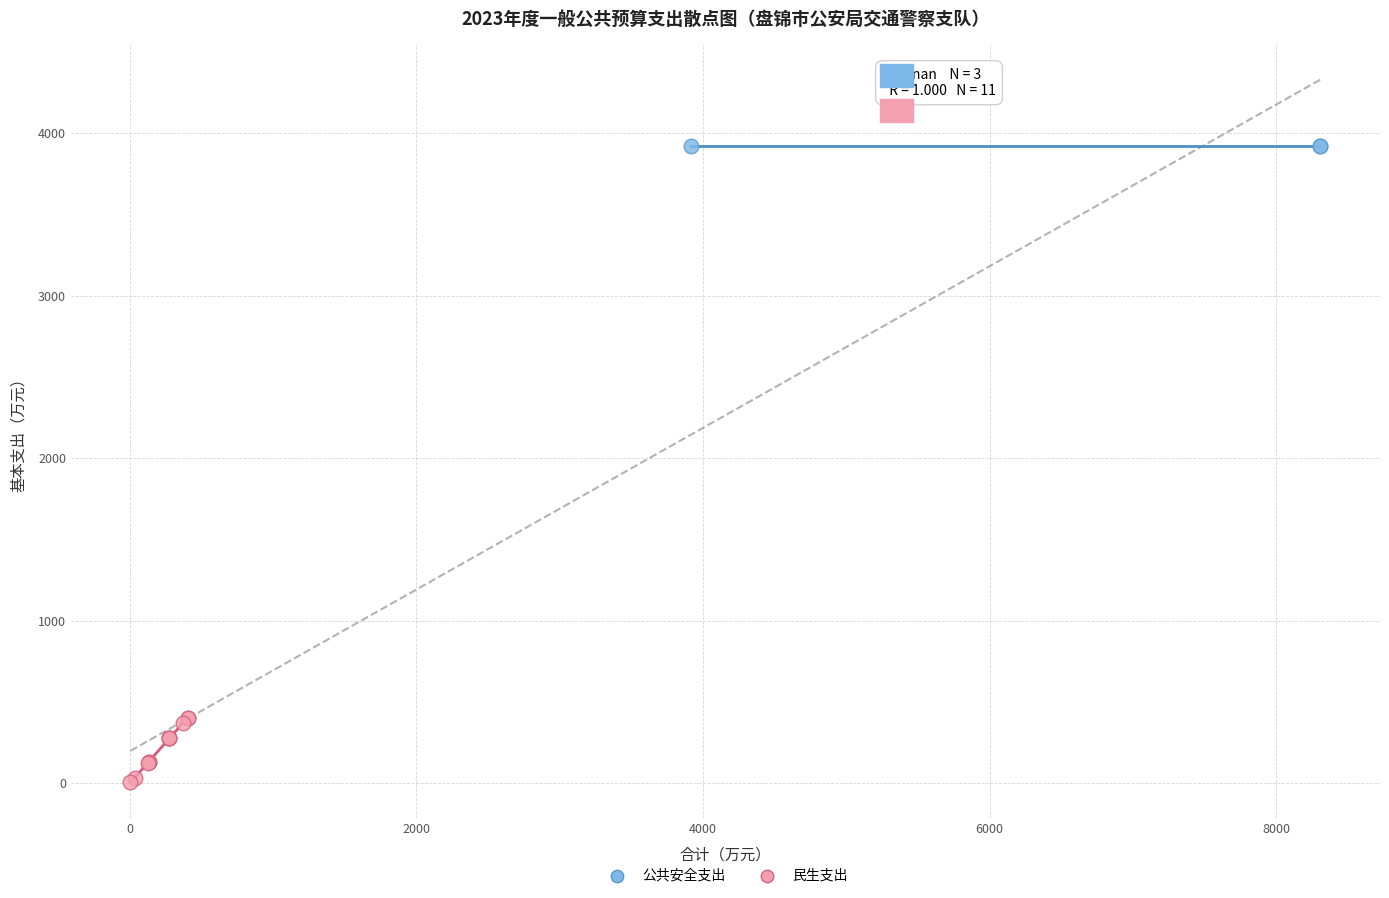

What are all the series names shown in the legend?

公共安全支出, 民生支出